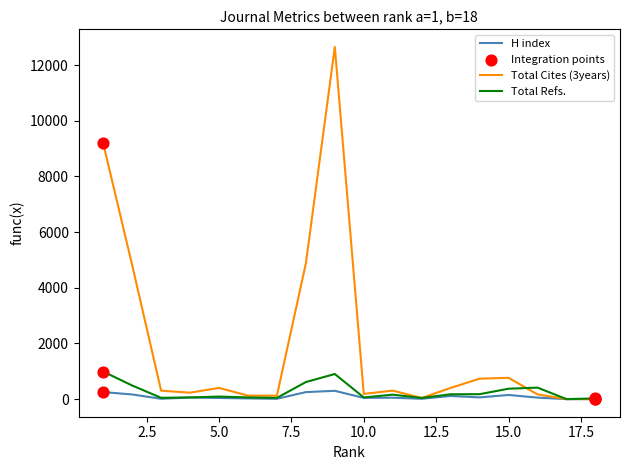

Which series has the largest range (max minus min)?

Total Cites (3years)